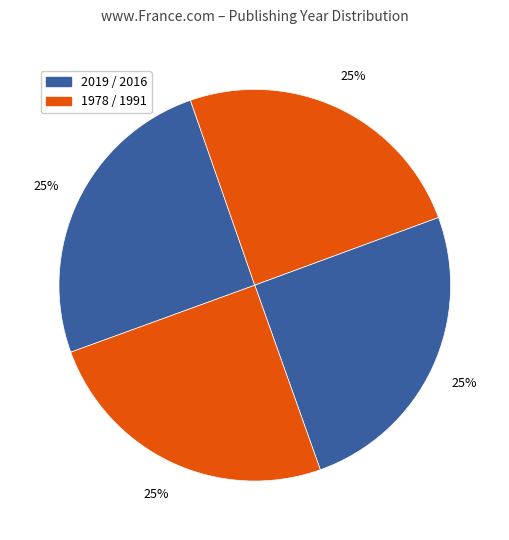

Which category has the smallest portion of the pie?

1978